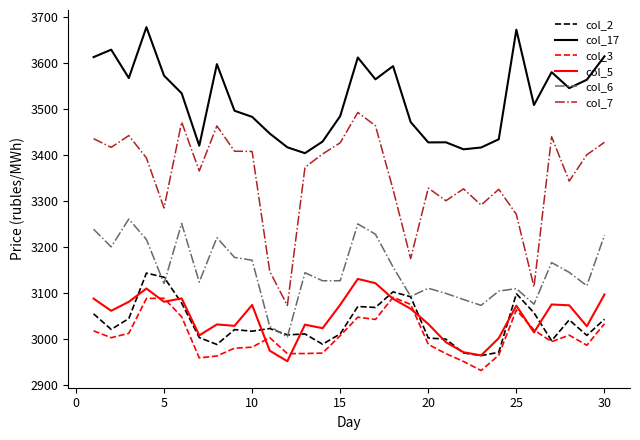

Which series has the largest total across all categories?

col_17